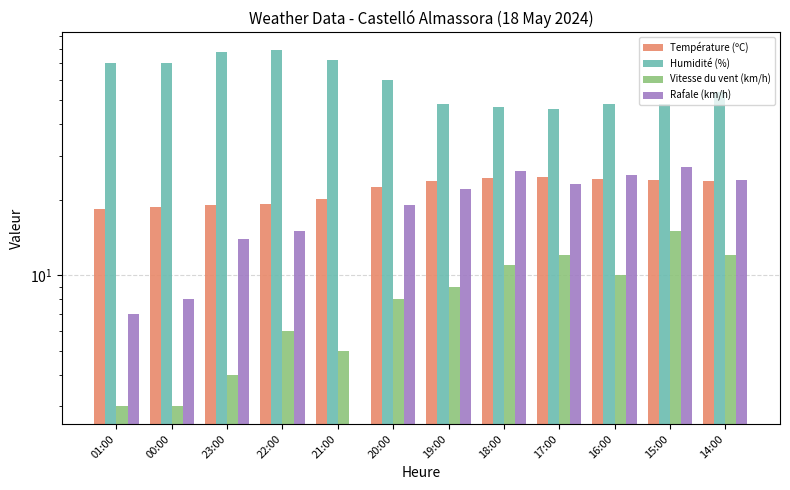

Where does the Vitesse du vent (km/h) series first go above 9?

18:00